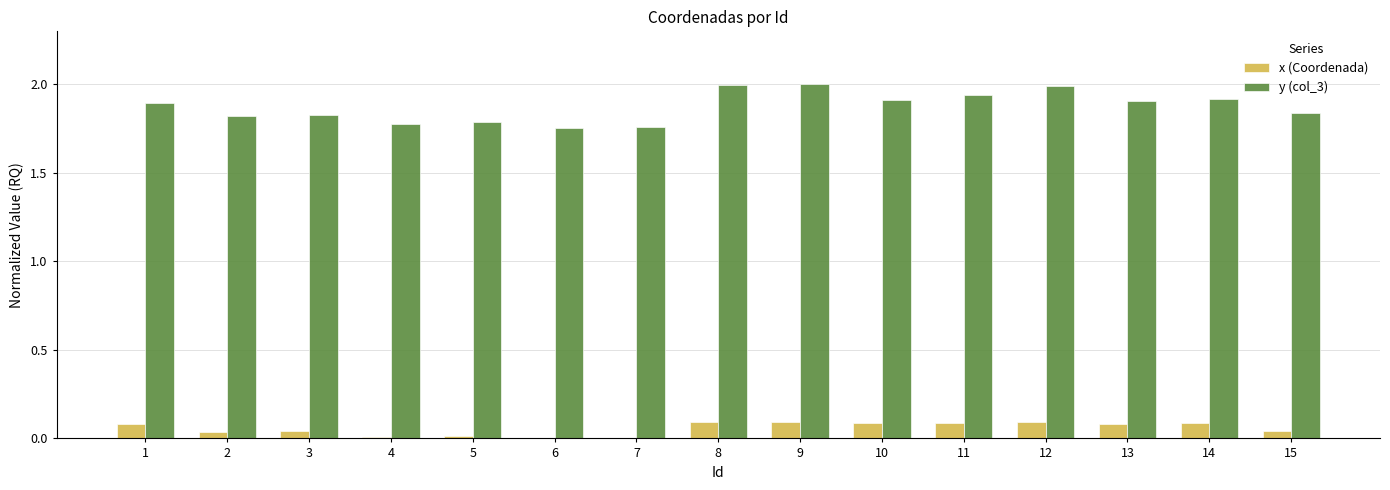

What is the sum of the x (Coordenada) values at 4 and 13?

0.1